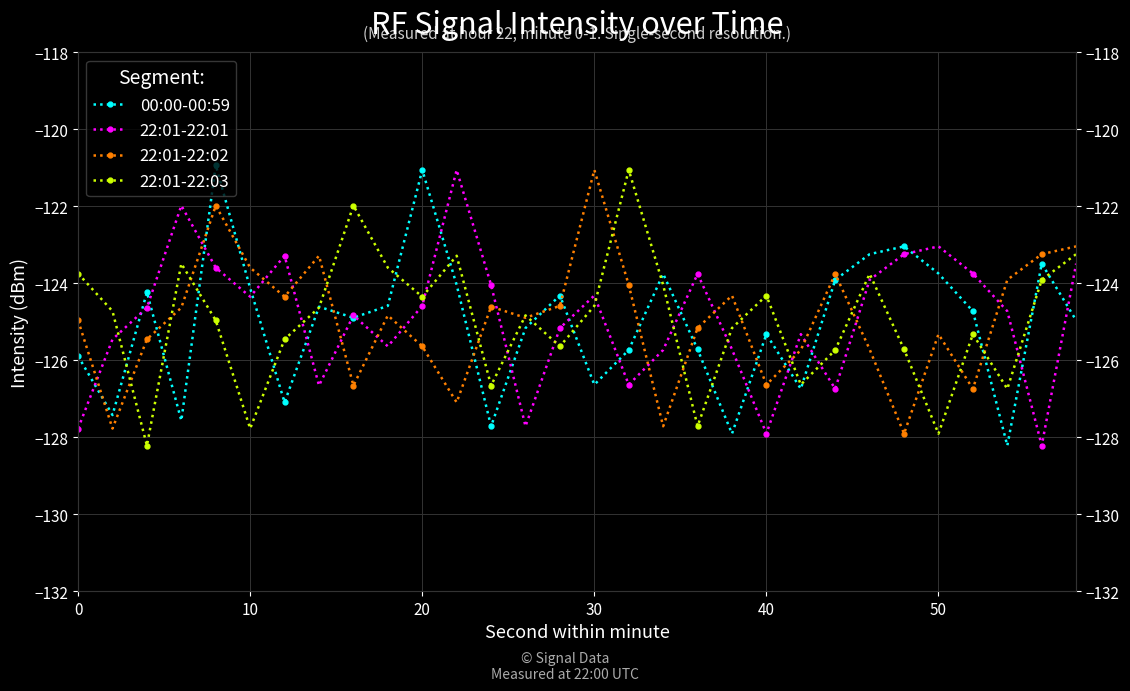

What is the difference between the maximum and minimum values in the 22:01-22:01 series?

7.2